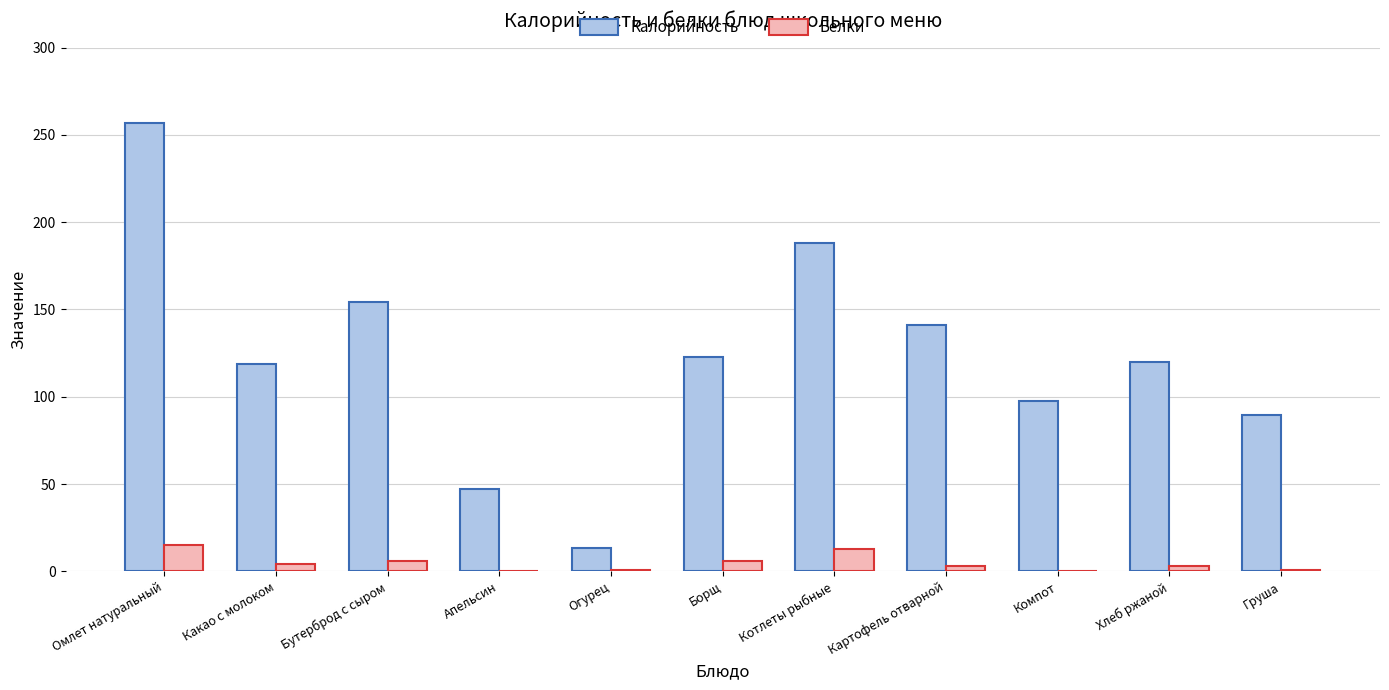

Between Омлет натуральный and Апельсин, which series saw the biggest shift?

Калорийность